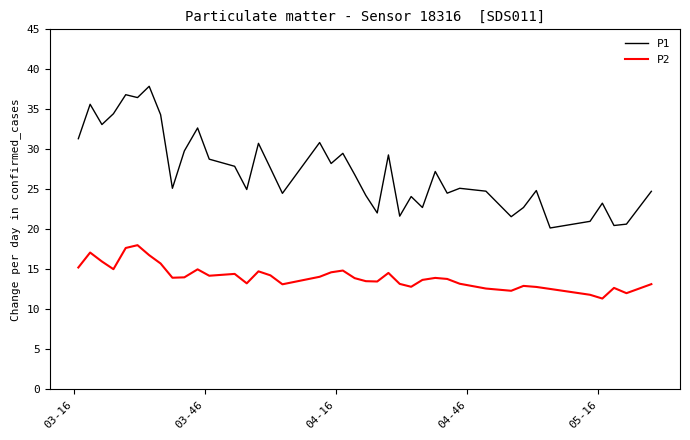

What is the maximum value shown in the chart?

37.9